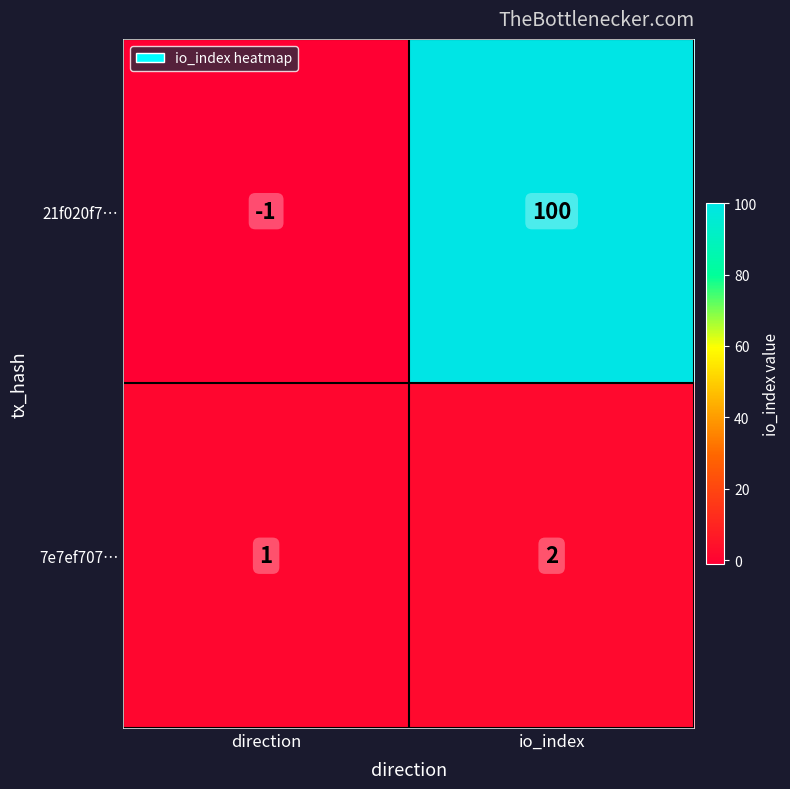

What is the average value of the 21f020f7… series?

50